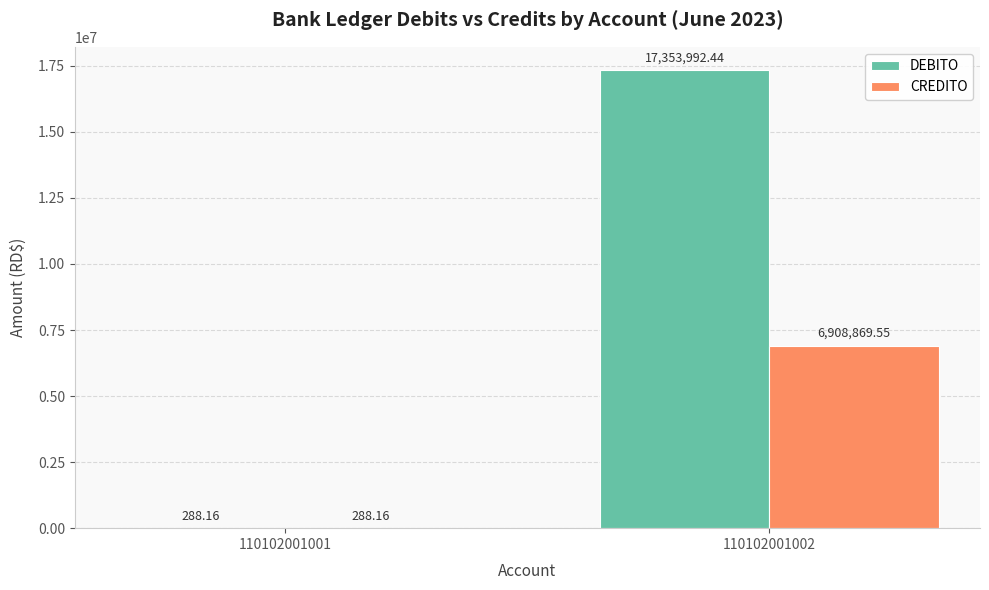

What is the total value across all series at 110102001001?

576.3